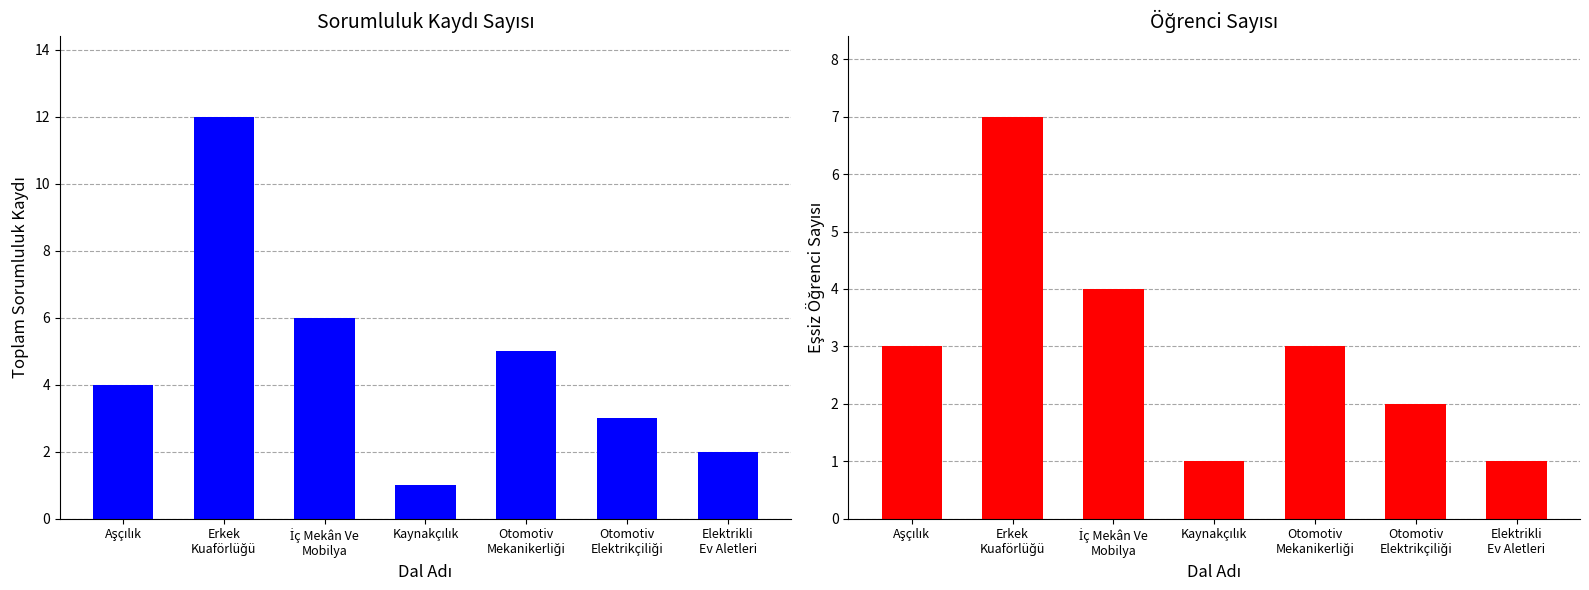

Reading left to right, extract all data points from this chart.

Sorumluluk Kaydı Sayısı: Aşçılık=4	Erkek
Kuaförlüğü=12	İç Mekân Ve
Mobilya=6	Kaynakçılık=1	Otomotiv
Mekanikerliği=5	Otomotiv
Elektrikçiliği=3	Elektrikli
Ev Aletleri=2
Öğrenci Sayısı: Aşçılık=3	Erkek
Kuaförlüğü=7	İç Mekân Ve
Mobilya=4	Kaynakçılık=1	Otomotiv
Mekanikerliği=3	Otomotiv
Elektrikçiliği=2	Elektrikli
Ev Aletleri=1